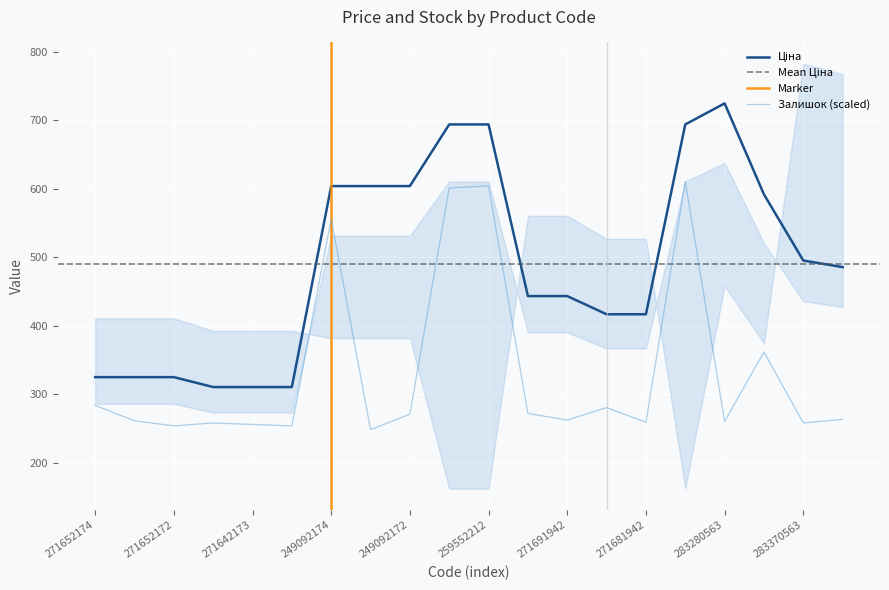

What is the label of the 6th point from the right?

271681942